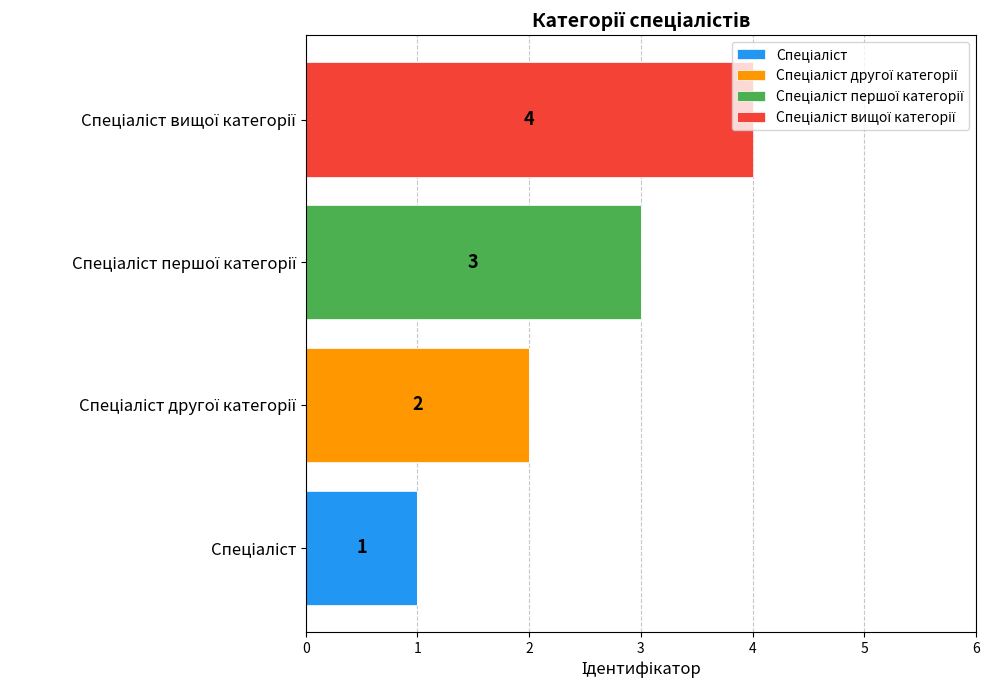

What is the sum of all Спеціаліст другої категорії values?

2